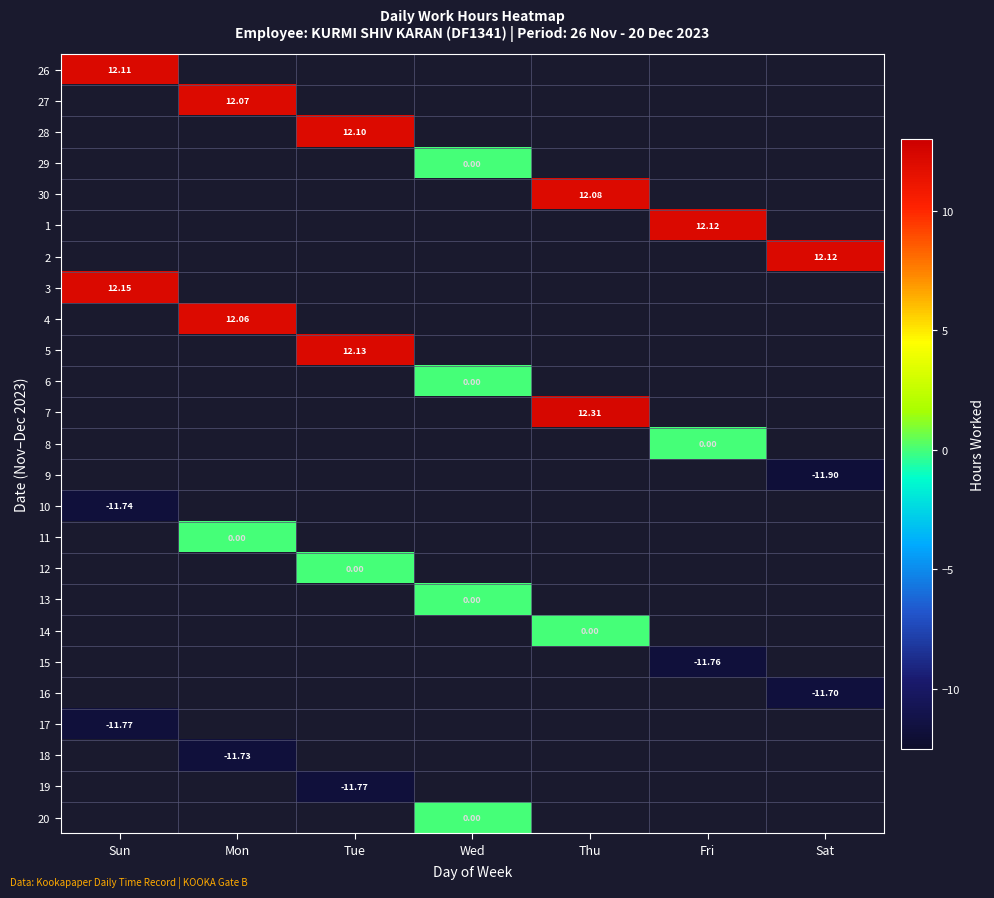

Between Fri and Thu, which is larger?

Thu